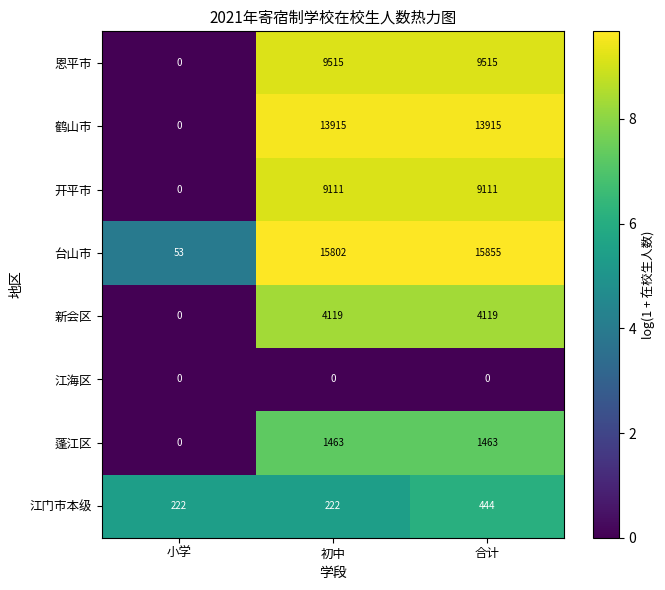

Reading right to left, what are all the values shown in this chart?

恩平市: 9515	9515	0
鹤山市: 13915	13915	0
开平市: 9111	9111	0
台山市: 15855	15802	53
新会区: 4119	4119	0
江海区: 0	0	0
蓬江区: 1463	1463	0
江门市本级: 444	222	222